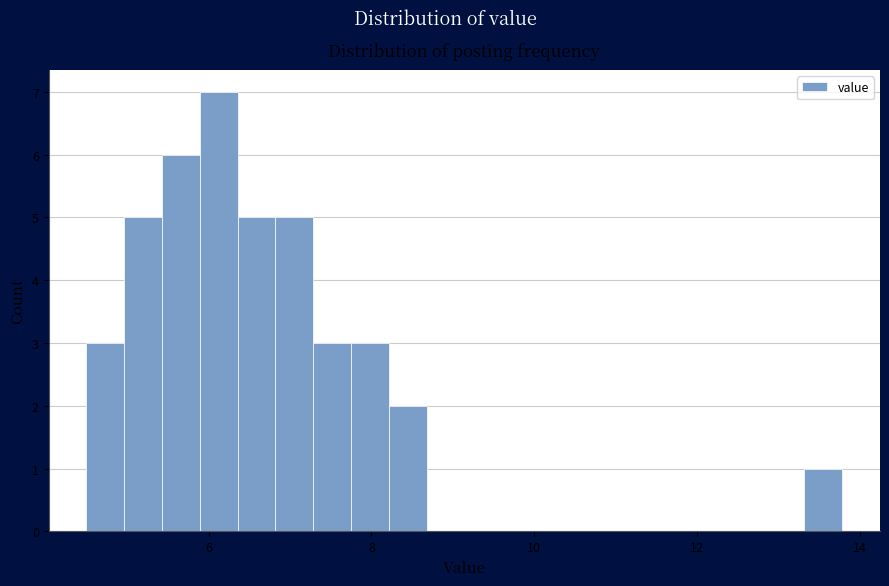

Read against the x-axis, roughly where is the centre of the tallest bar?

6.2